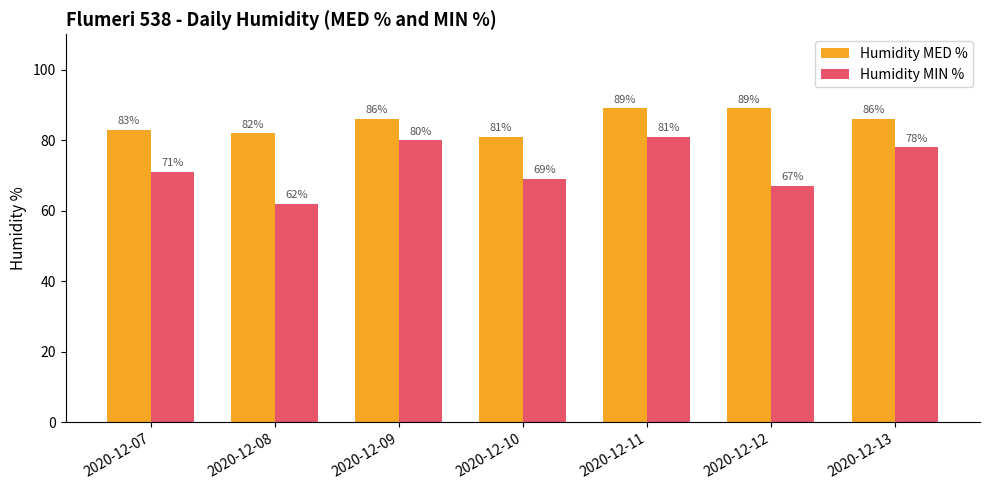

Are the bars horizontal?

No